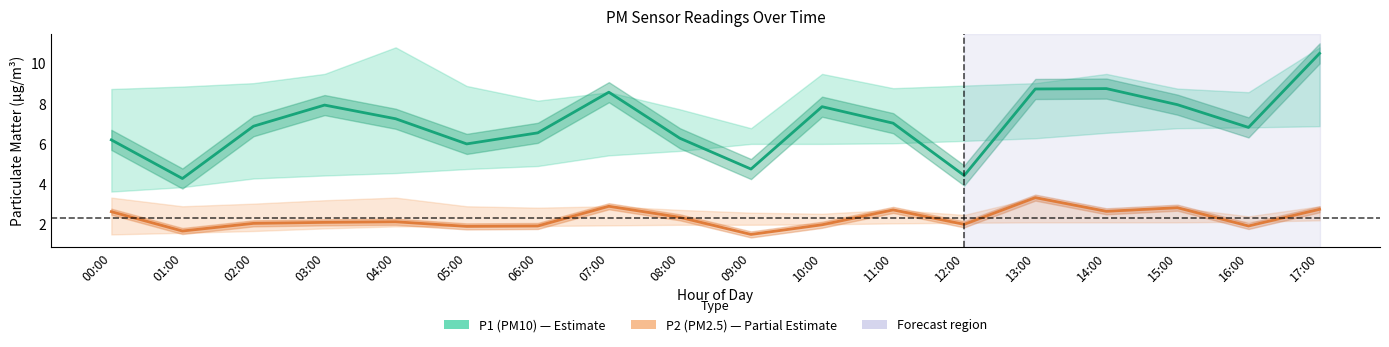

True or false: P2 (PM2.5) and P1 (PM10) intersect in this chart.

False